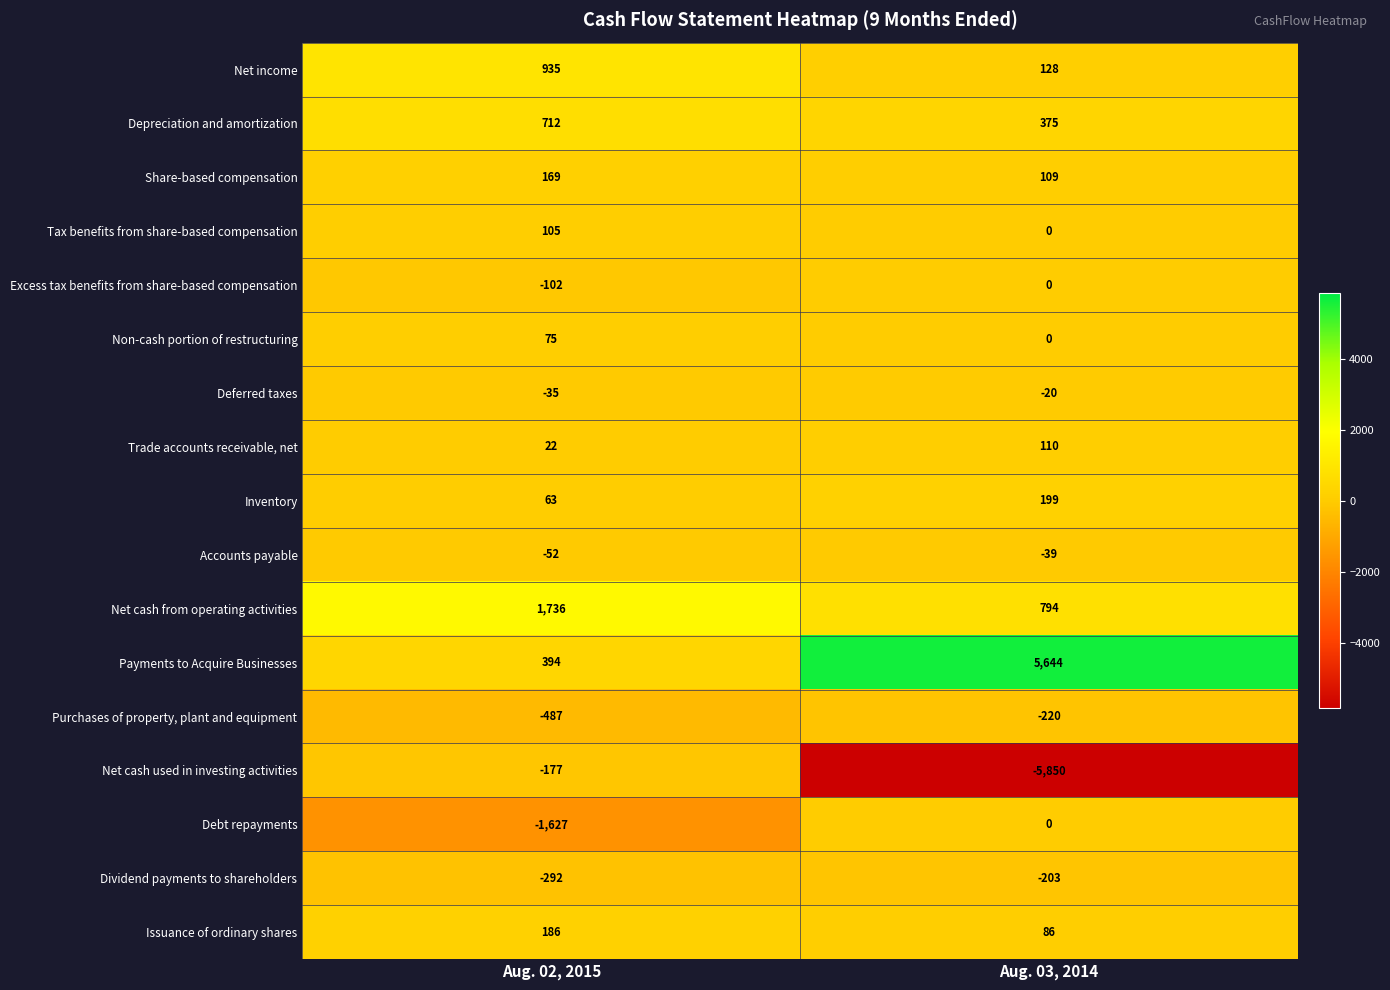

Rank the series at Aug. 02, 2015 from lowest to highest value.

Debt repayments, Purchases of property, plant and equipment, Dividend payments to shareholders, Net cash used in investing activities, Excess tax benefits from share-based compensation, Accounts payable, Deferred taxes, Trade accounts receivable, net, Inventory, Non-cash portion of restructuring, Tax benefits from share-based compensation, Share-based compensation, Issuance of ordinary shares, Payments to Acquire Businesses, Depreciation and amortization, Net income, Net cash from operating activities